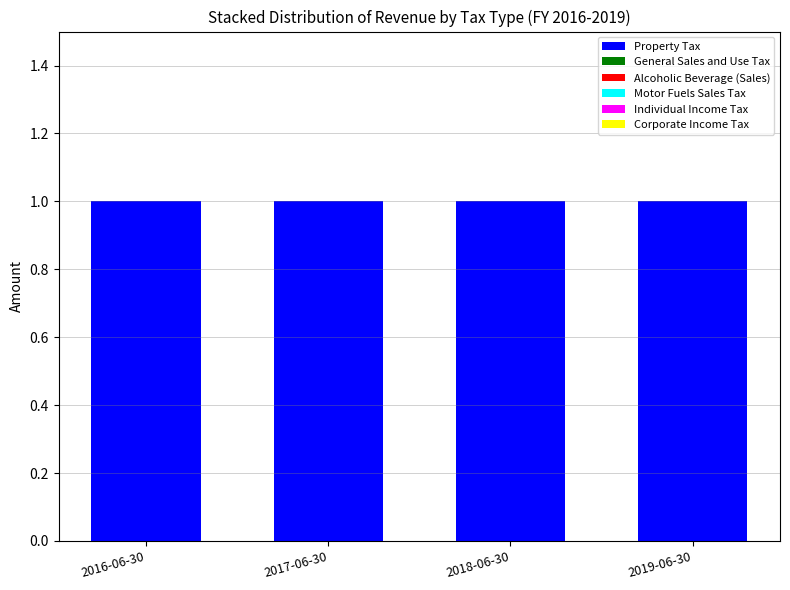

Which series has the largest range (max minus min)?

Property Tax